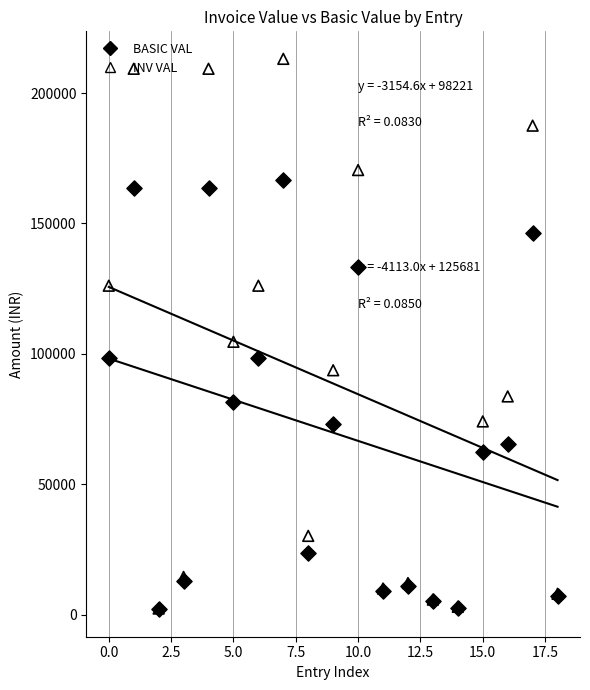

Which series has the largest total across all categories?

INV VAL